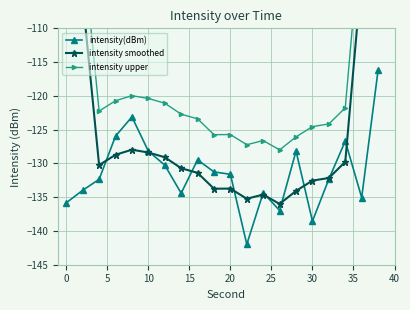

What is the highest value of the intensity(dBm) series?

-116.2